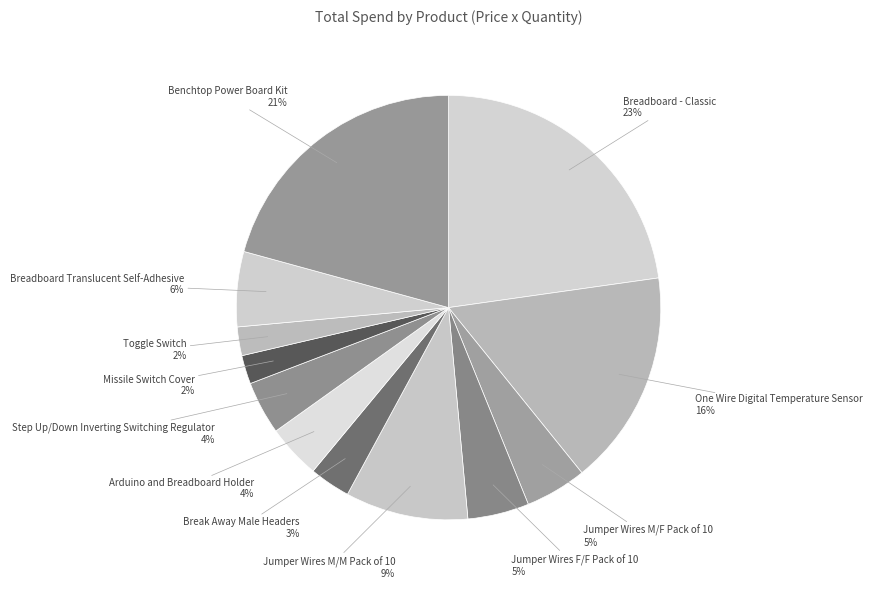

Which has a higher value, One Wire Digital Temperature Sensor or Jumper Wires M/F Pack of 10?

One Wire Digital Temperature Sensor